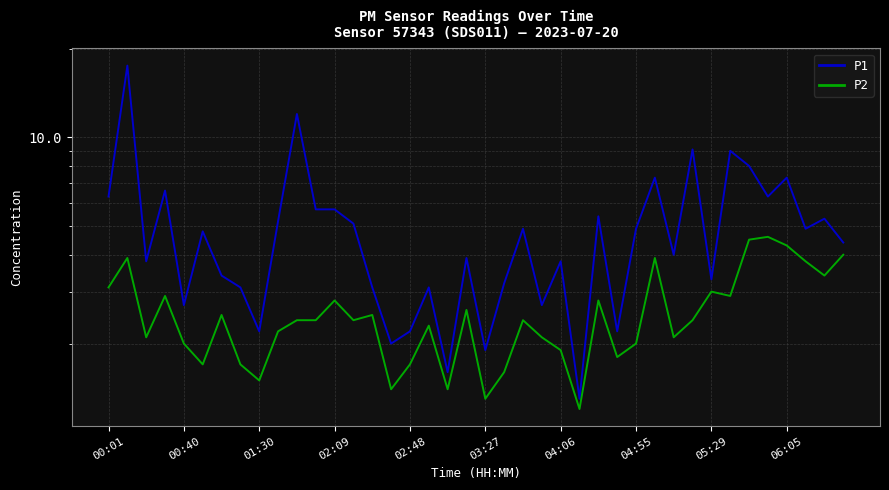

What is the smallest value displayed?

1.2